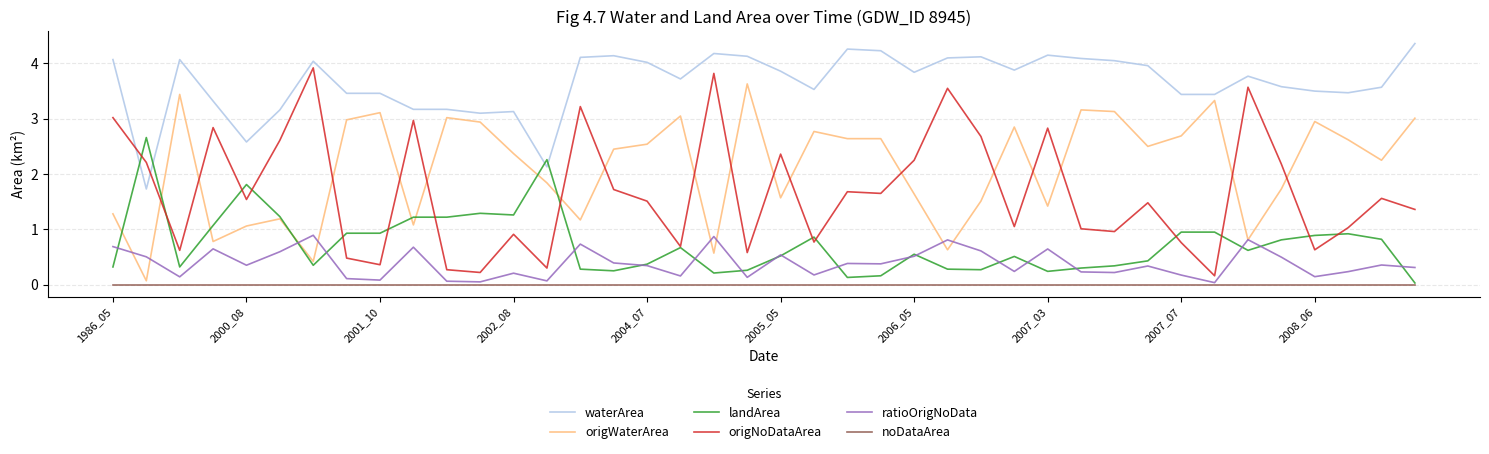

Count the number of categories in the chart.

40